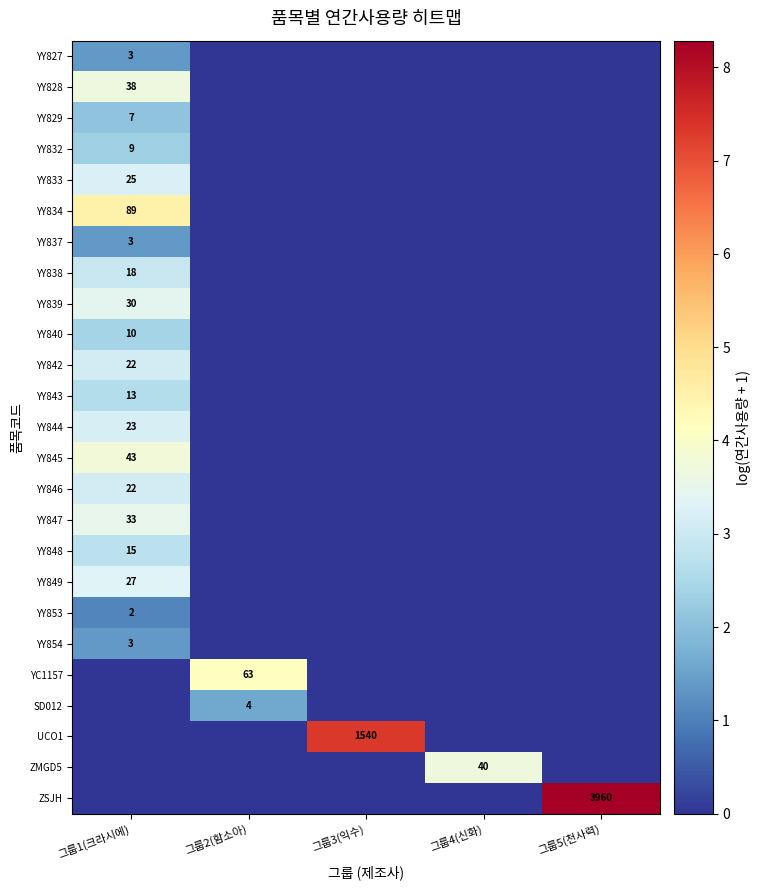

The YY832 series shows 5 at 그룹1(크라시에). True or false?

False